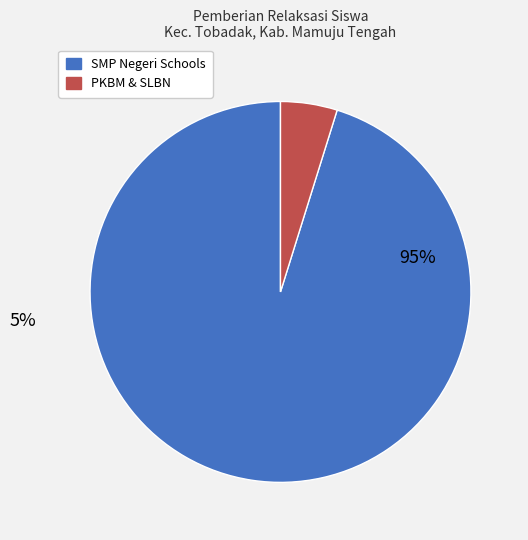

To the nearest percent, what is the difference between the largest and smallest slice percentages?

90%